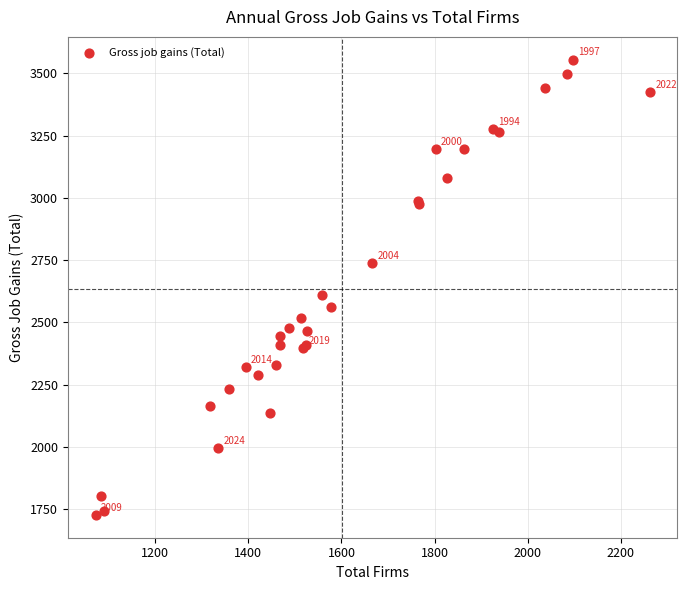

What Y value in the scatter plot is closest to 2641?

2611